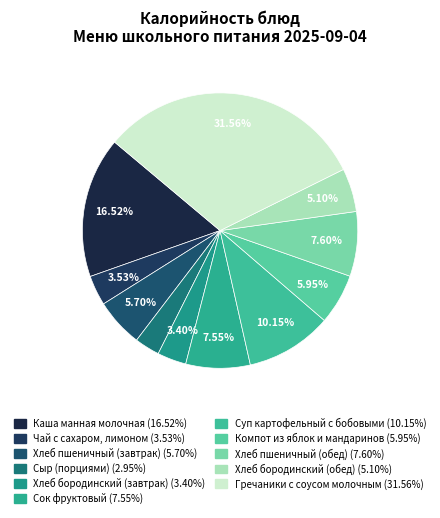

What percentage is NOT represented by Сыр (порциями)?

97.1%